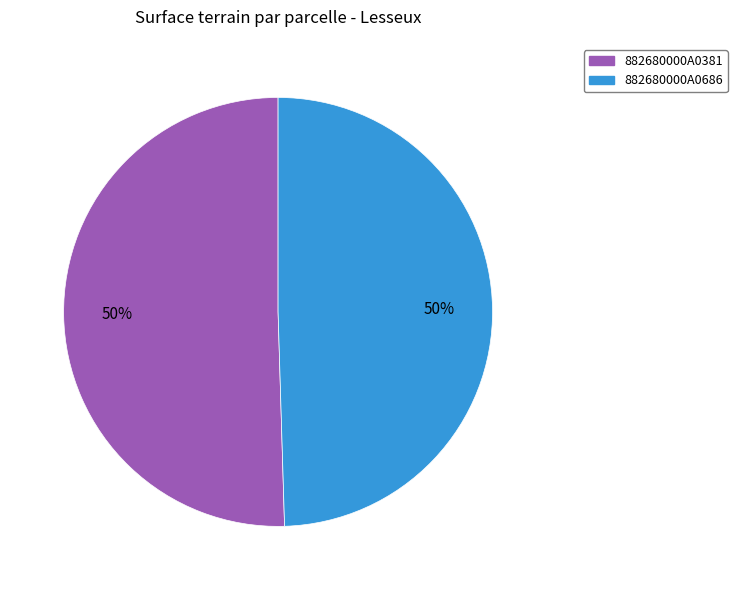

True or false: 882680000A0381 accounts for 50% of the total.

True